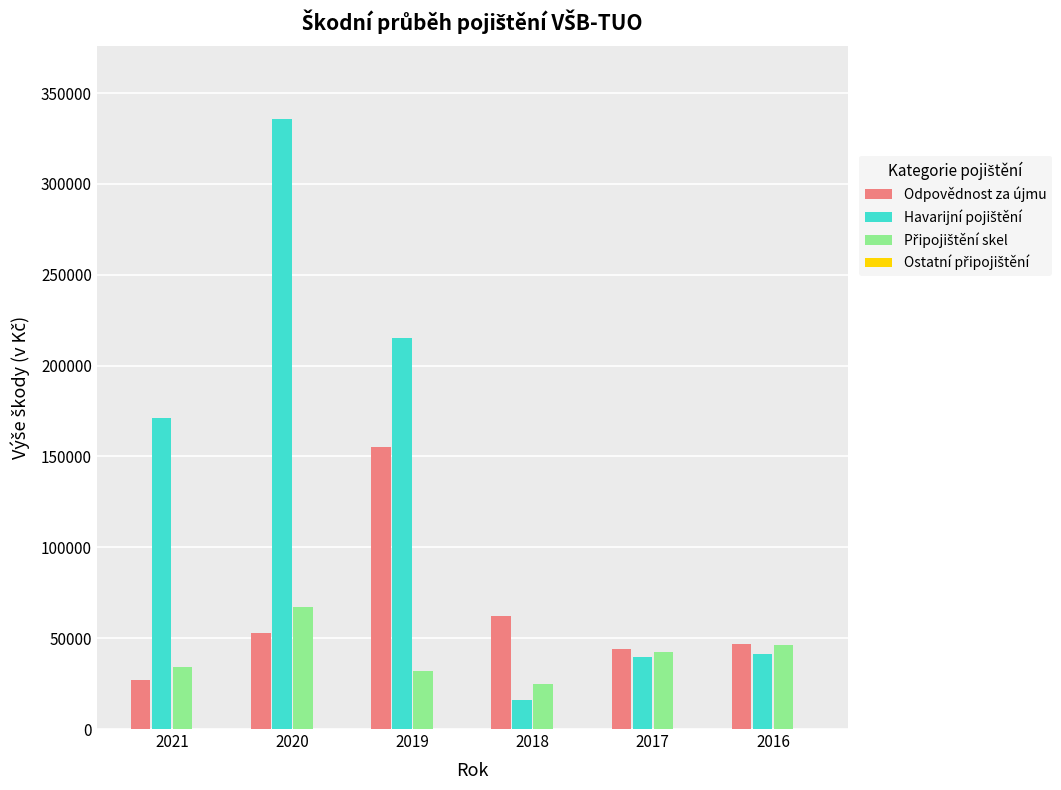

How many groups of bars are there?

6